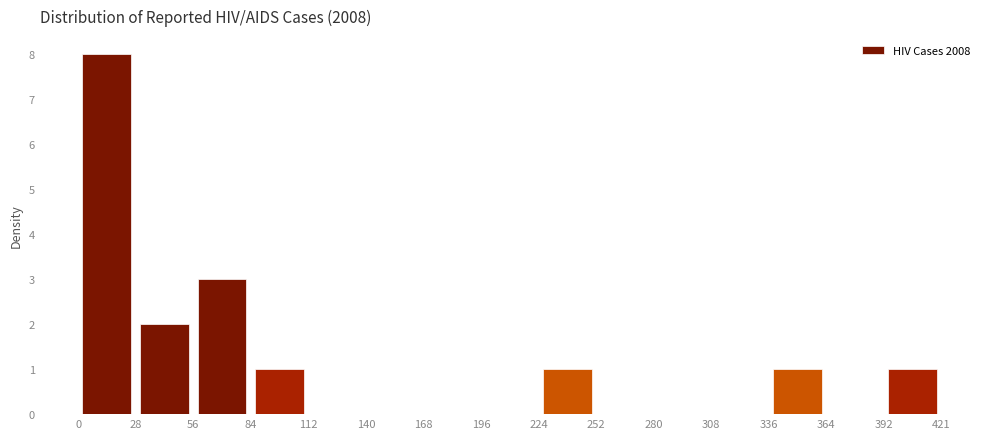

Reading left to right, list every bar in this chart as the range it spans on the x-axis followed by its height. The values are not printed on the chart, so give them approximately, as read against the axis.

0 to 28: 8
28 to 56: 2
56 to 84: 3
84 to 112: 1
112 to 140: 0
140 to 168: 0
168 to 196: 0
196 to 224: 0
224 to 252: 1
252 to 280: 0
280 to 308: 0
308 to 336: 0
336 to 364: 1
364 to 392: 0
392 to 421: 1